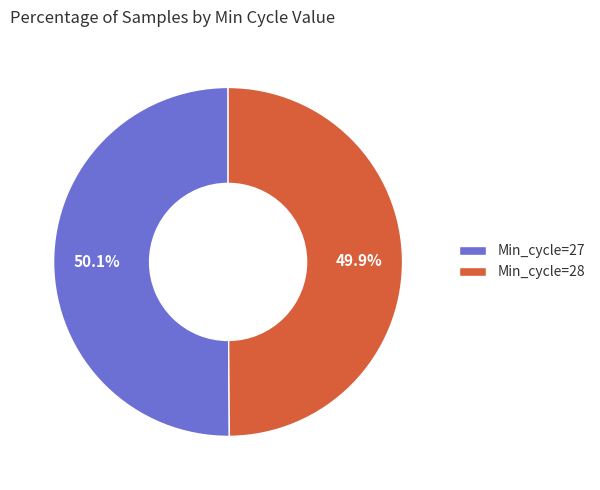

Approximately how many times larger is the value at Min_cycle=28 compared to Min_cycle=27?

1.0